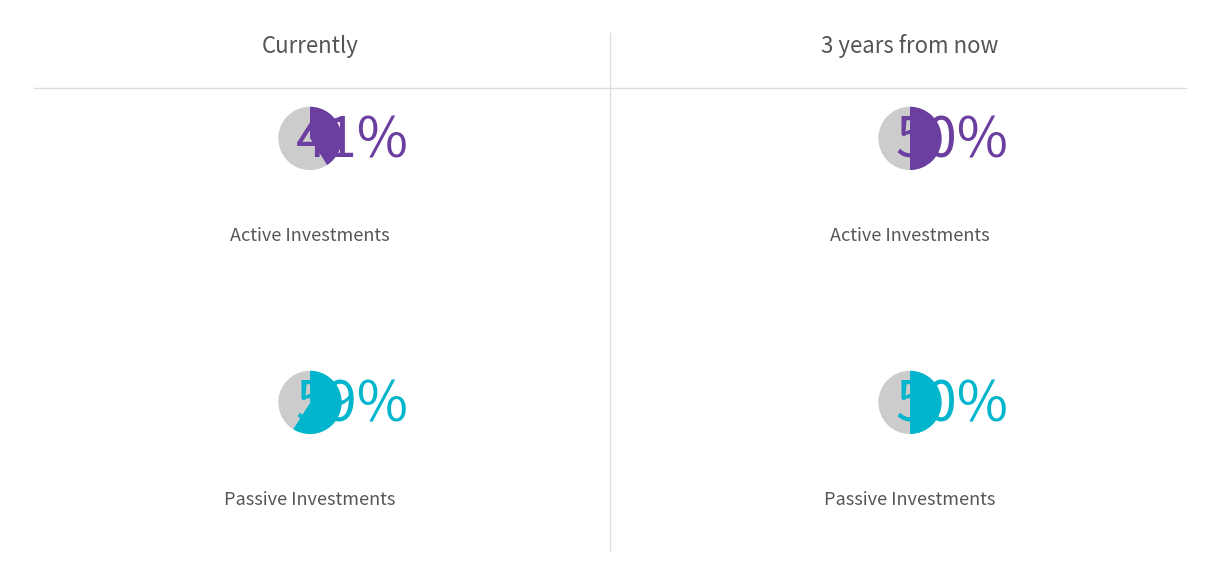

Combined, do 8 and 5 account for over 50%?

No